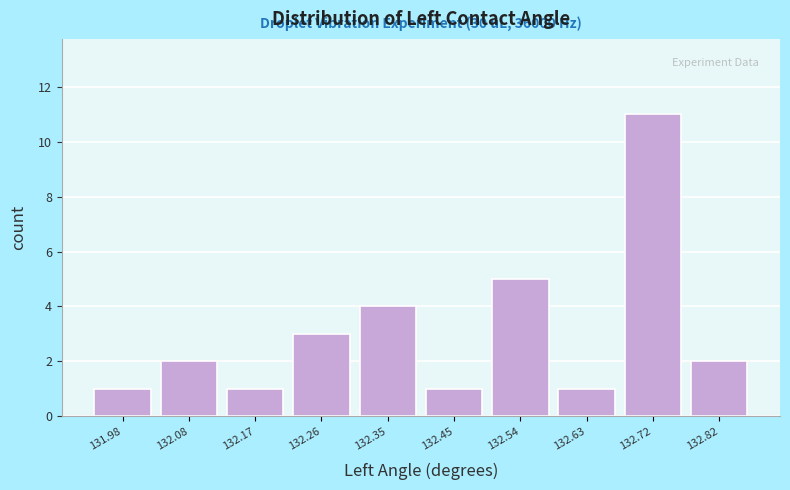

Over which range of the x-axis is the bar tallest?

132.68 to 132.77